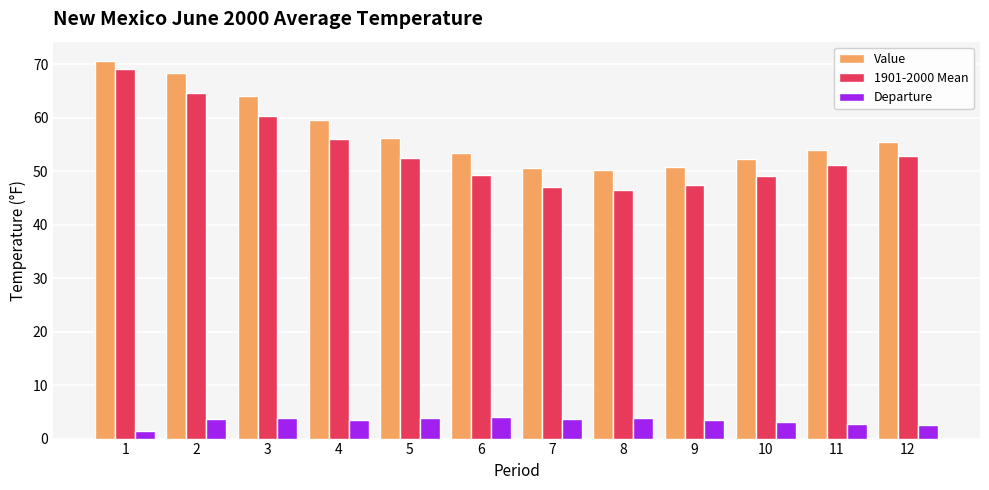

Which series has the largest total across all categories?

Value